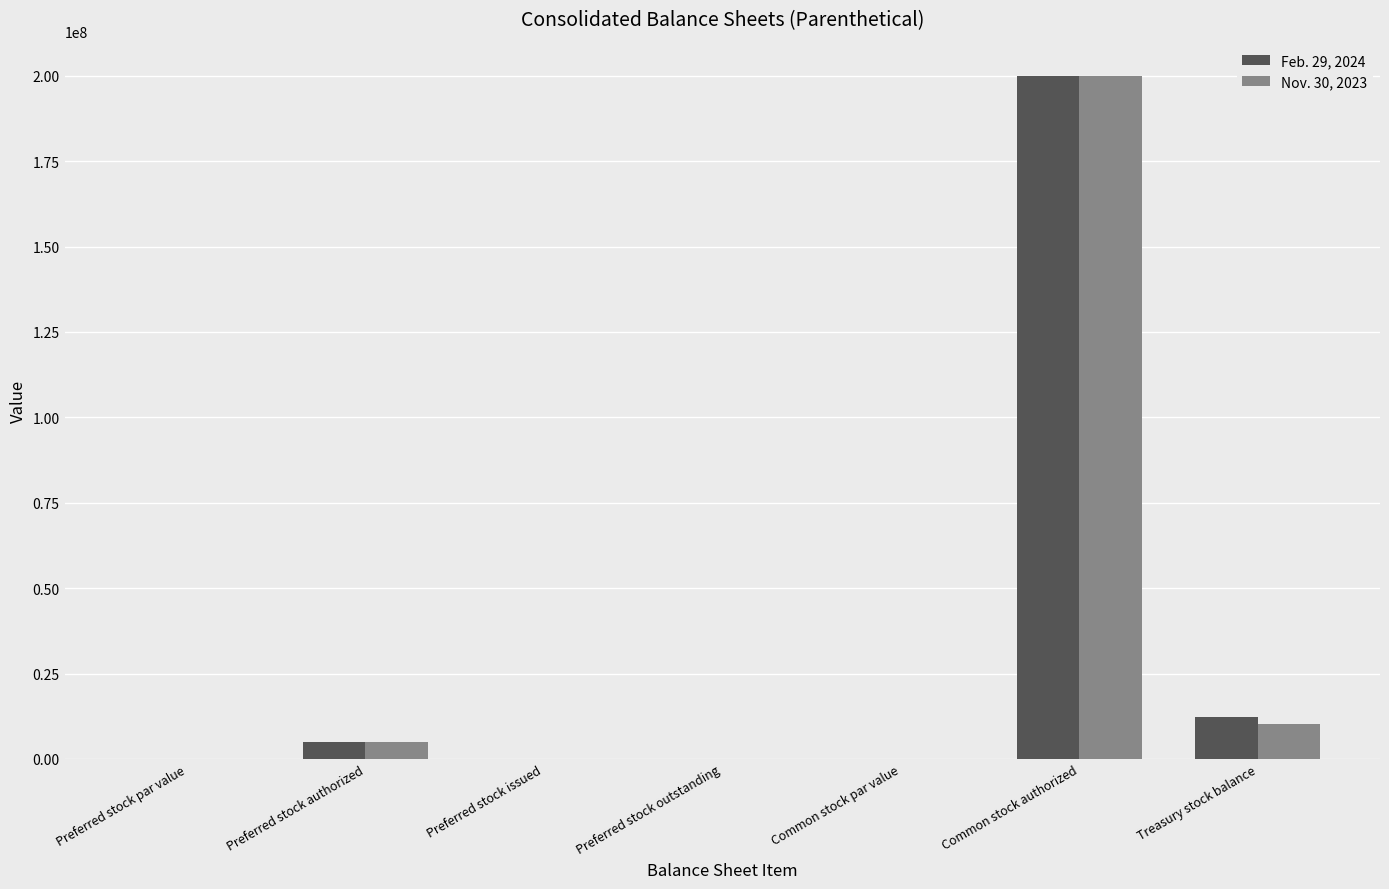

Where is Nov. 30, 2023 nearest to the value 100000000?

Treasury stock balance